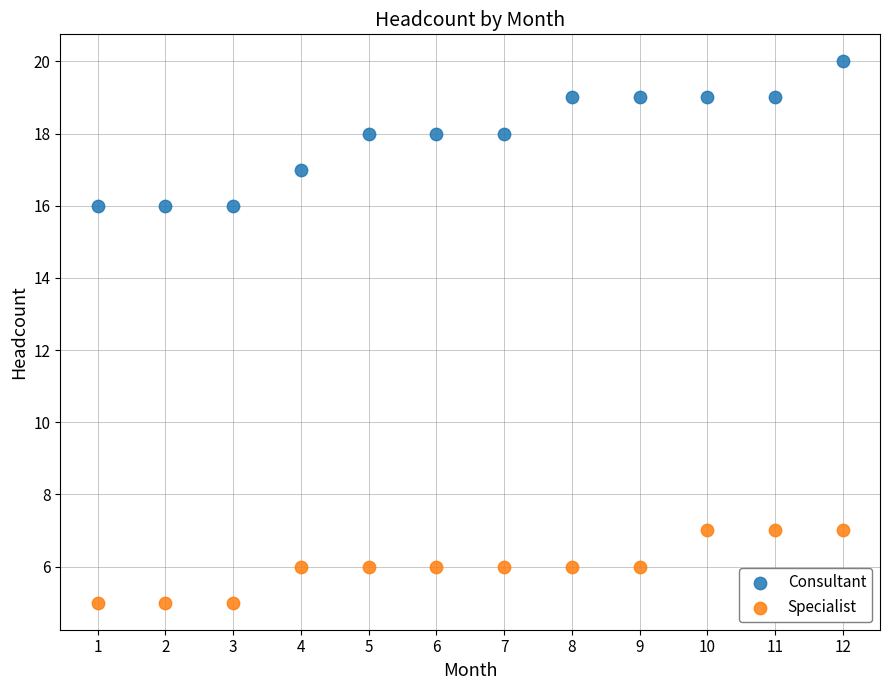

What are all the series names shown in the legend?

Consultant, Specialist